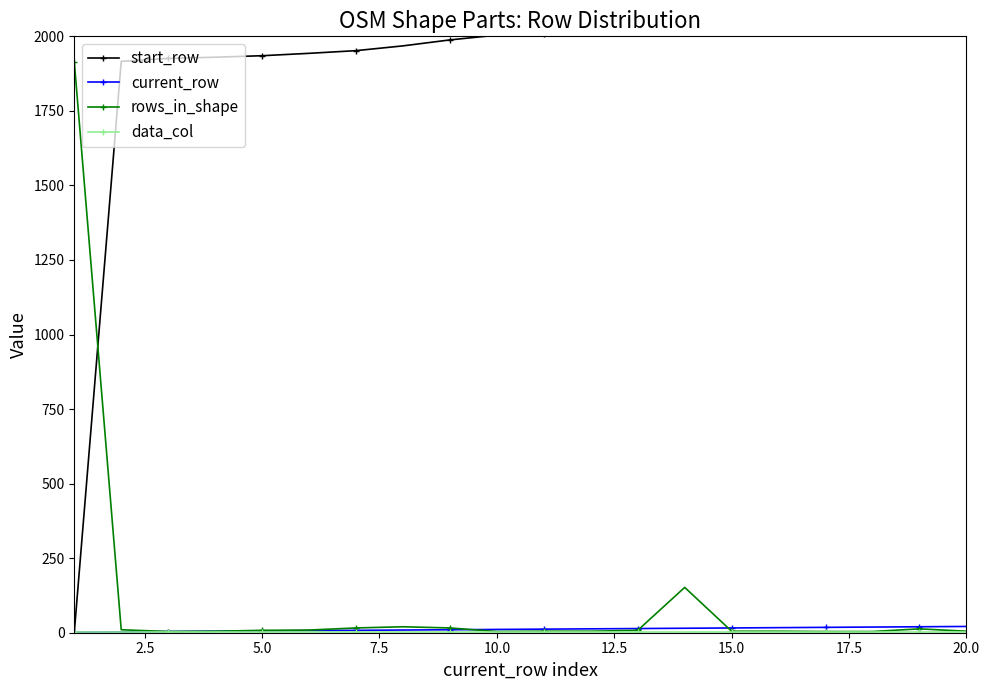

In rows_in_shape, how many points are higher than both neighbors (excluding endpoints)?

3